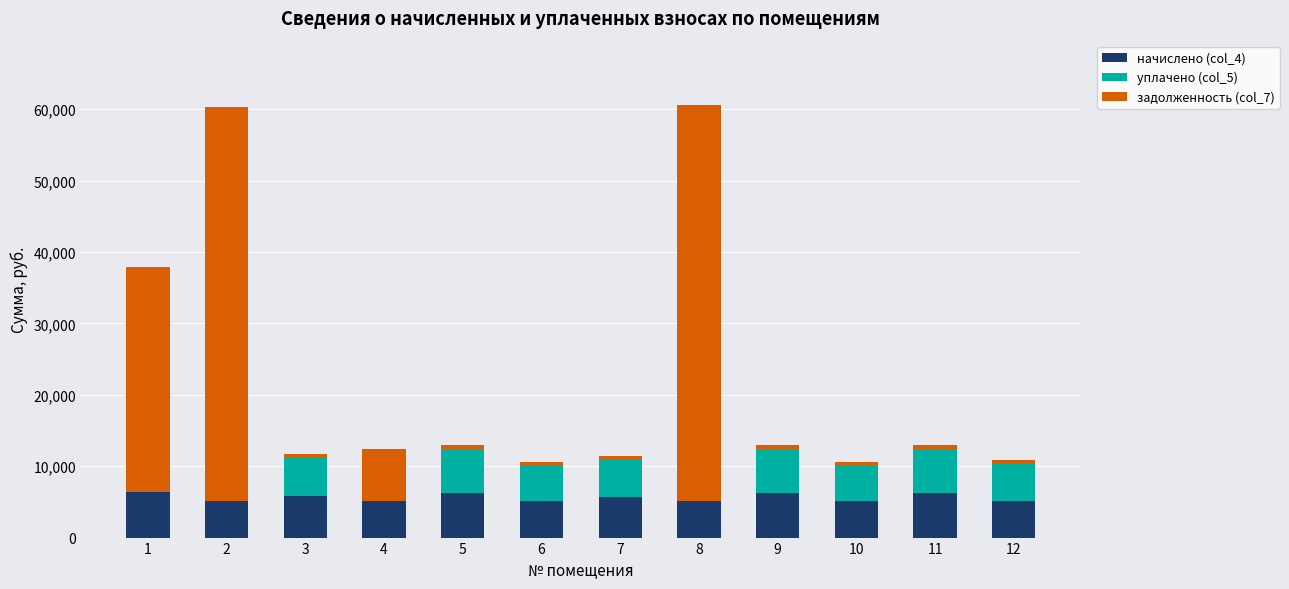

What is the sum of all начислено (col_4) values?

67316.9